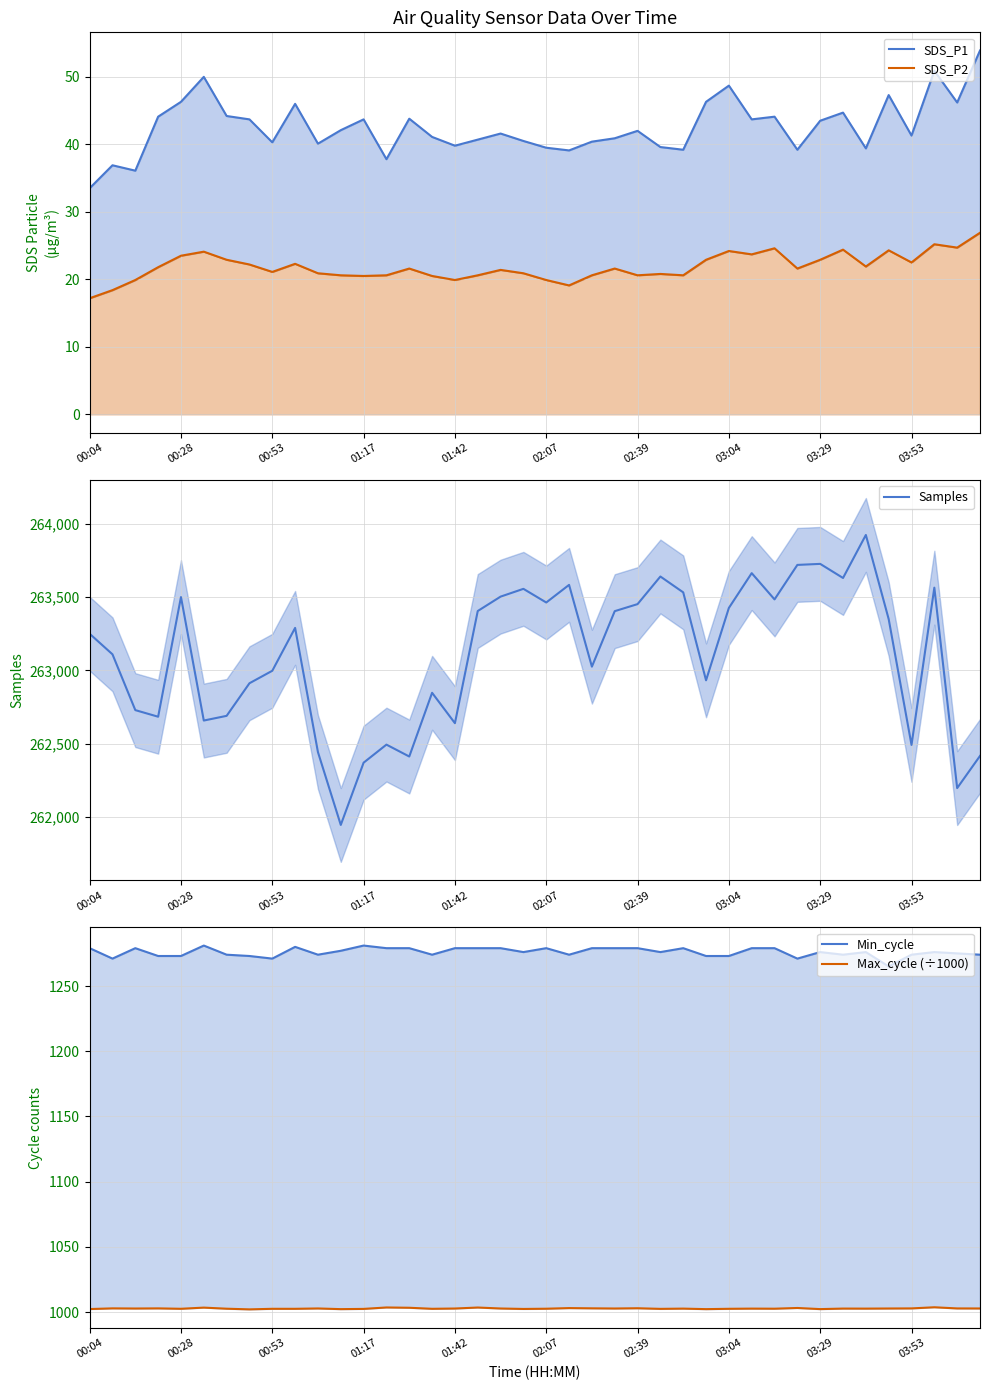

What is the average value of the Max_cycle (÷1000) series?

1002.8